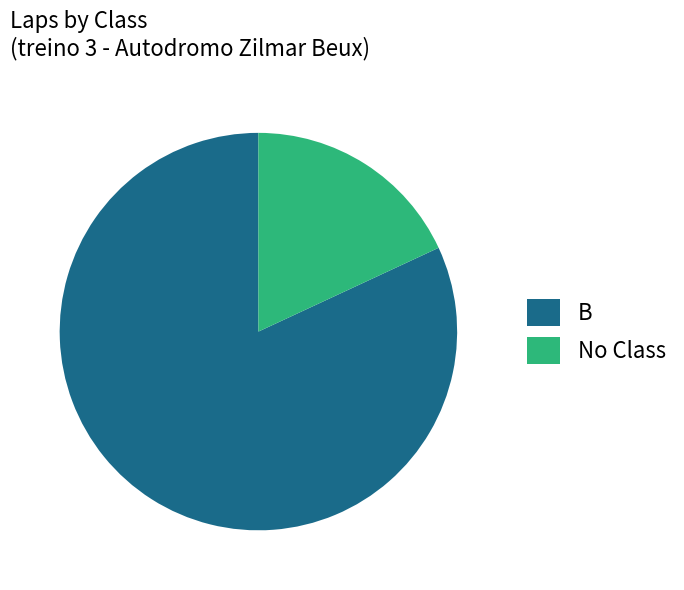

The No Class slice represents 25% of the pie. True or false?

False